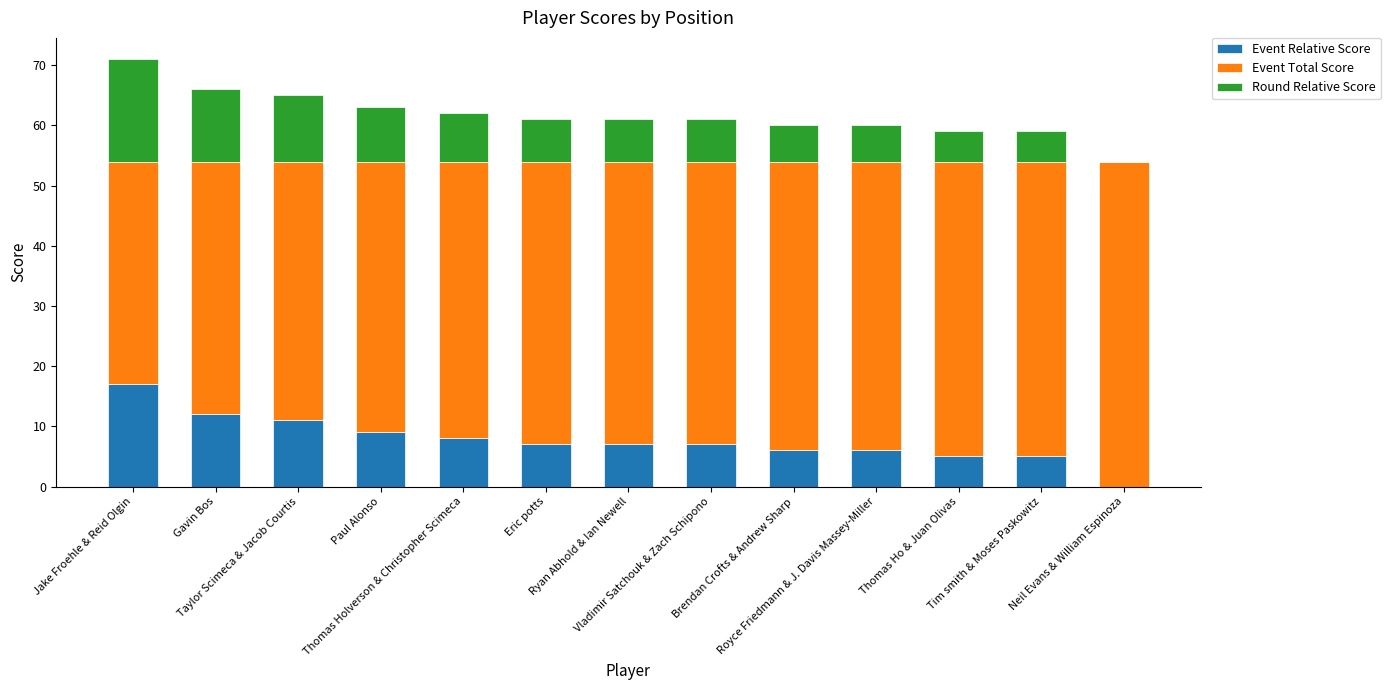

At which category is the sum across all series the highest?

Jake Froehle & Reid Olgin